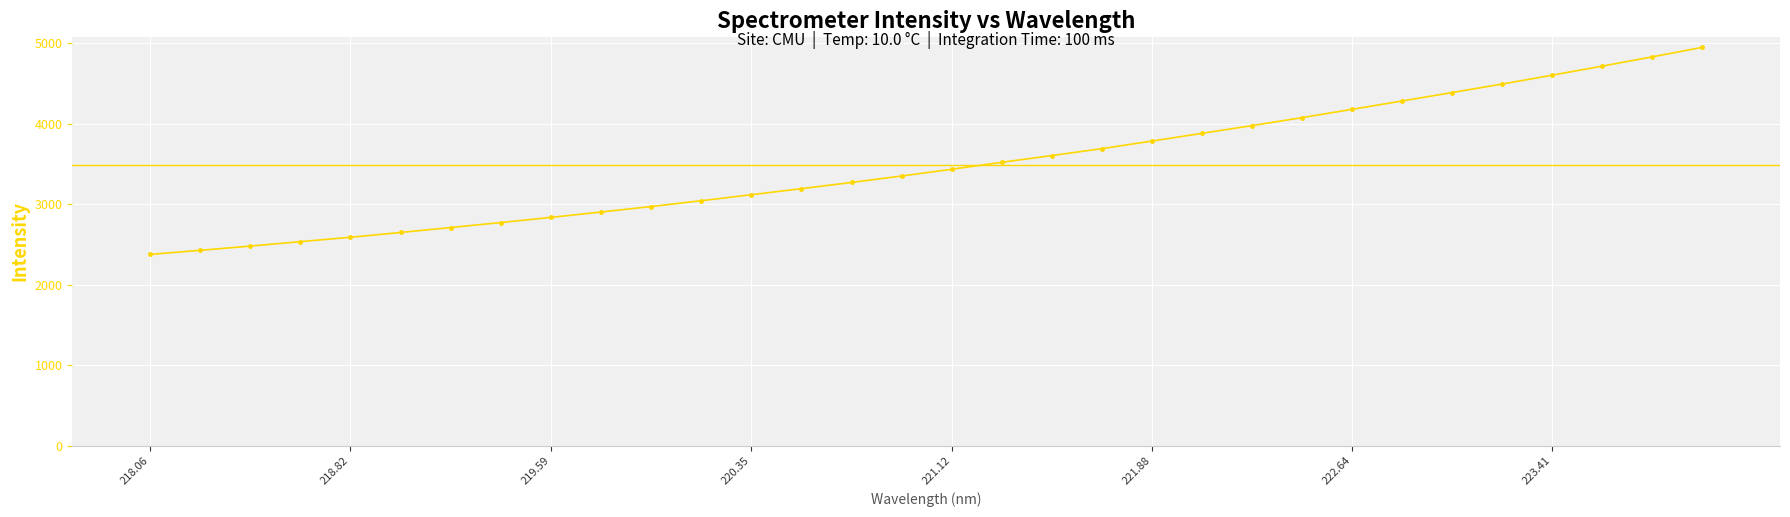

Rank the categories by value from lowest to highest.

218.0596, 218.2508, 218.442, 218.6332, 218.8244, 219.0156, 219.2067, 219.3979, 219.589, 219.7801, 219.9712, 220.1623, 220.3533, 220.5444, 220.7354, 220.9264, 221.1174, 221.3083, 221.4993, 221.6902, 221.8812, 222.0721, 222.263, 222.4538, 222.6447, 222.8355, 223.0264, 223.2172, 223.408, 223.5987, 223.7895, 223.9802